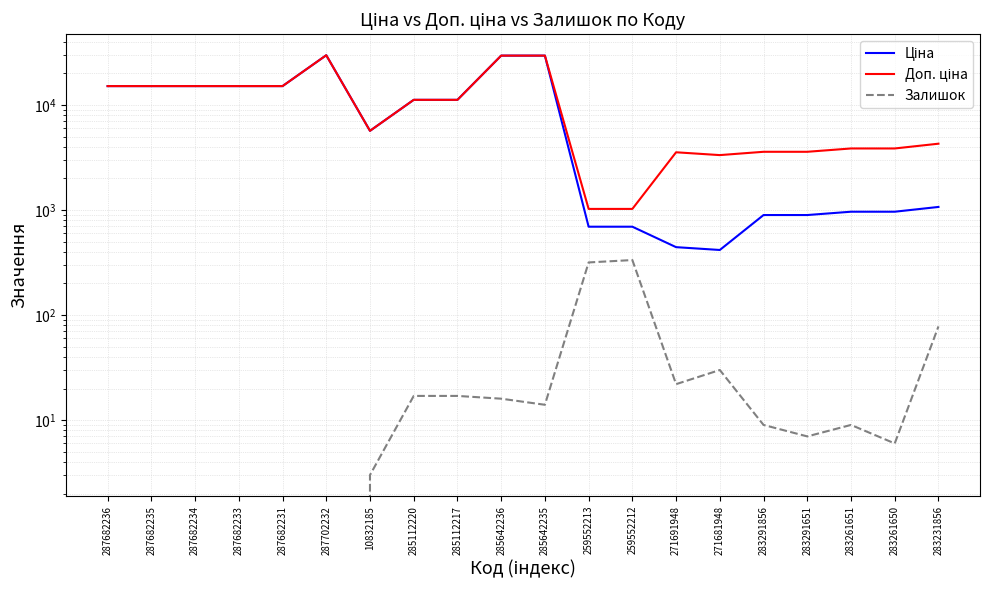

Rank the categories by Залишок value from highest to lowest.

259552212, 259552213, 283231856, 271681948, 271691948, 285112220, 285112217, 285642236, 285642235, 283291856, 283261651, 283291651, 283261650, 10832185, 287682236, 287682235, 287682234, 287682233, 287682231, 287702232